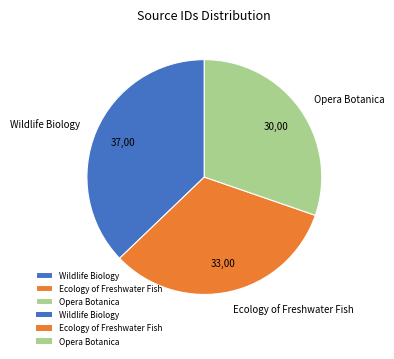

Do Wildlife Biology and Ecology of Freshwater Fish together represent more than half of the pie?

Yes